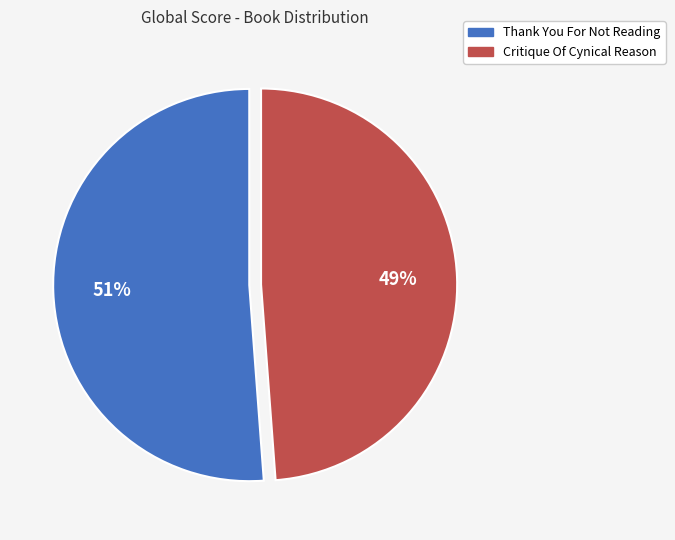

Is the sum of Critique Of Cynical Reason and Thank You For Not Reading greater than half?

Yes